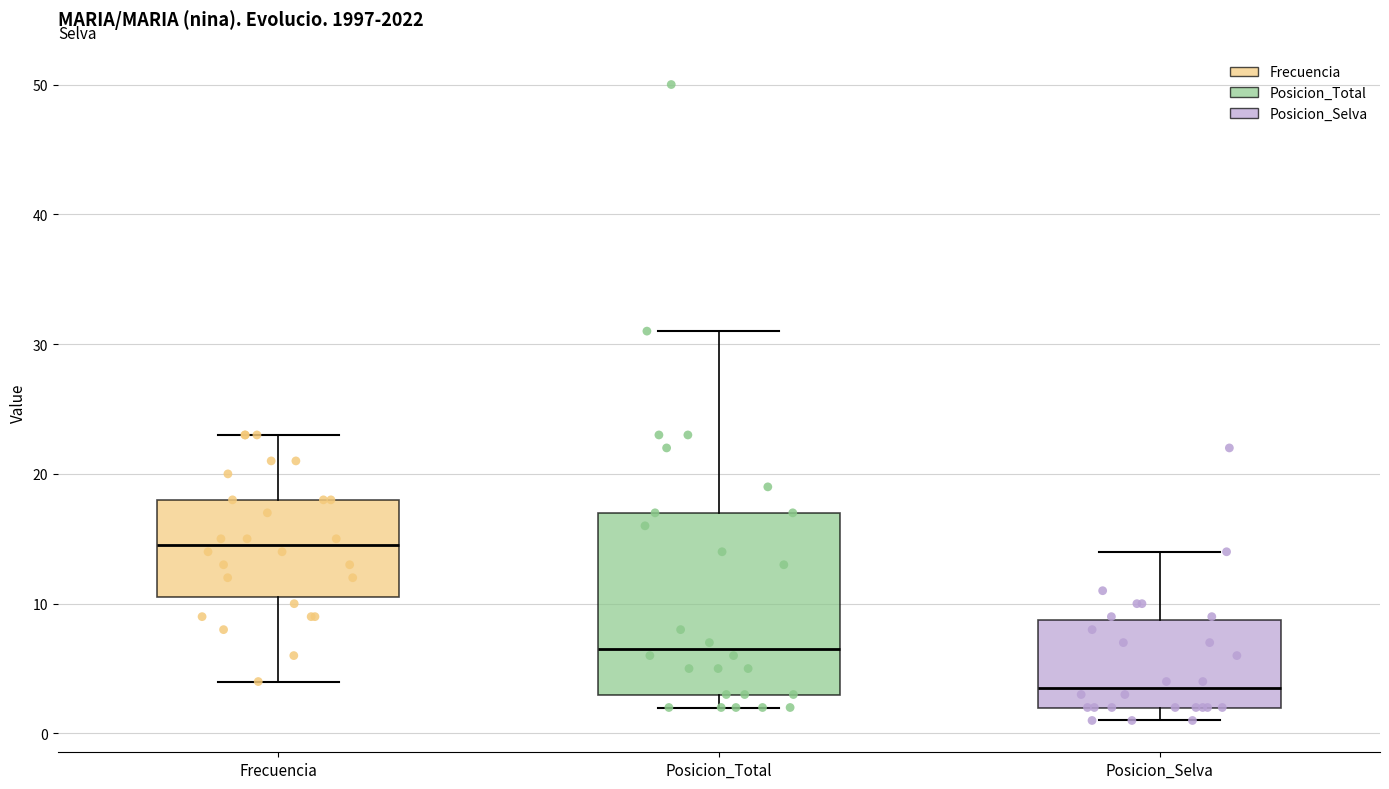

Which box has the lowest median line?

Posicion_Selva